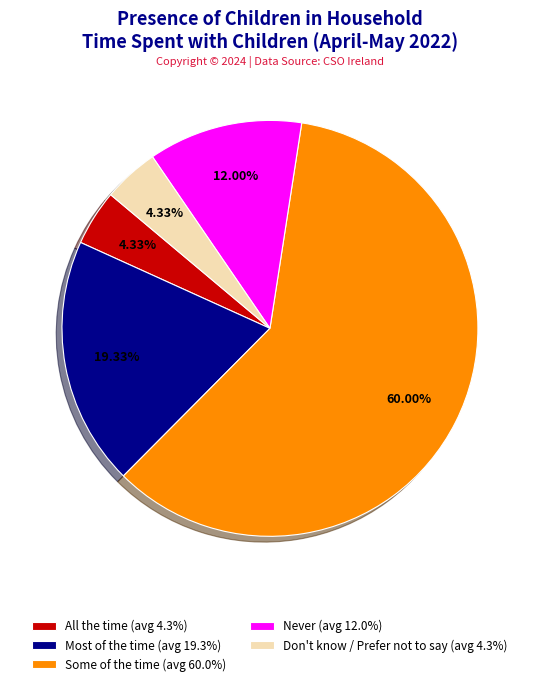

Combined, do All the time (avg 4.3%) and Don't know / Prefer not to say (avg 4.3%) account for over 50%?

No